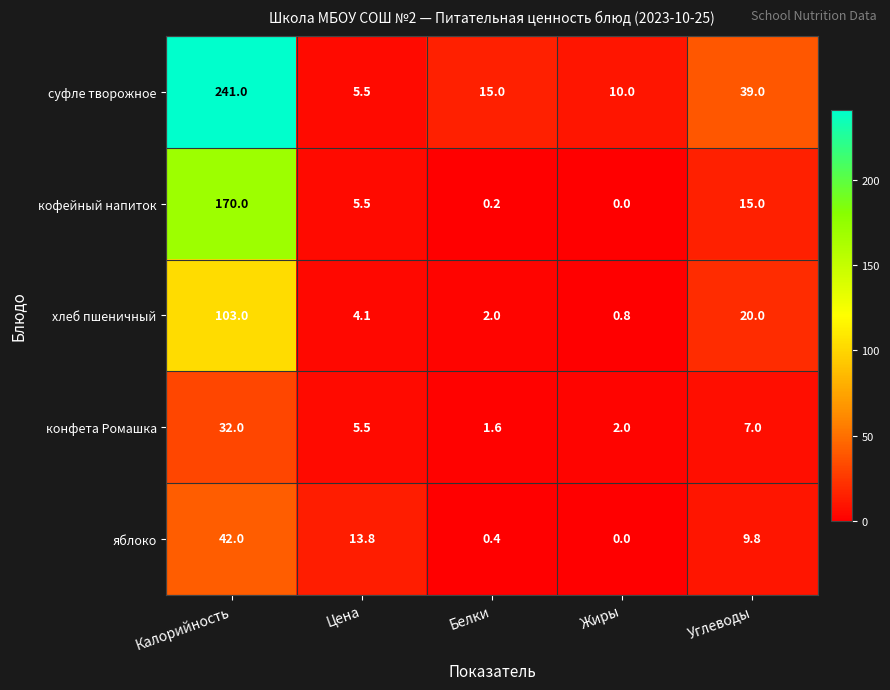

Read the яблоко value at Углеводы.

9.8